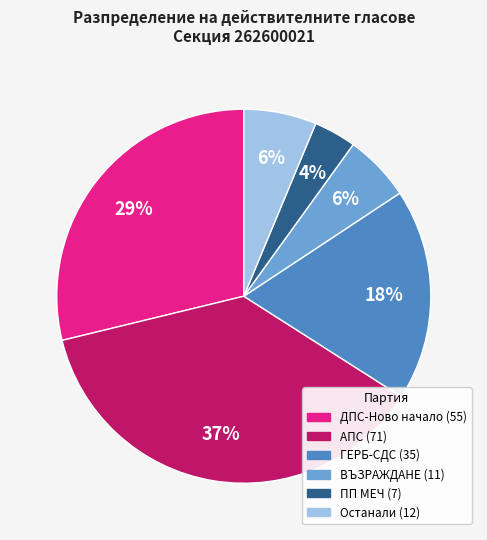

Is there any slice that represents more than half of the pie?

No